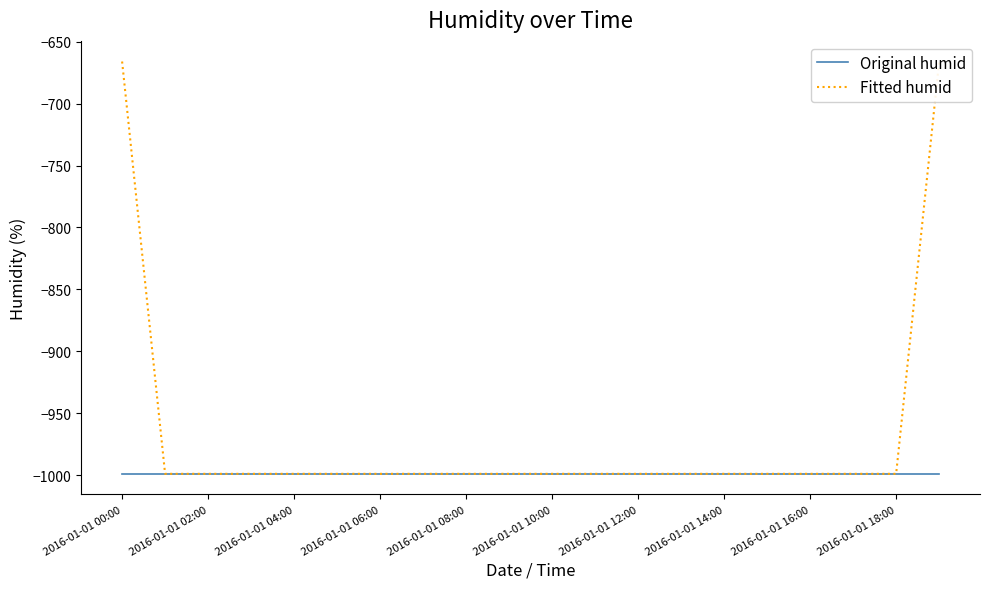

List the series in order of their overall mean, highest first.

Fitted humid, Original humid